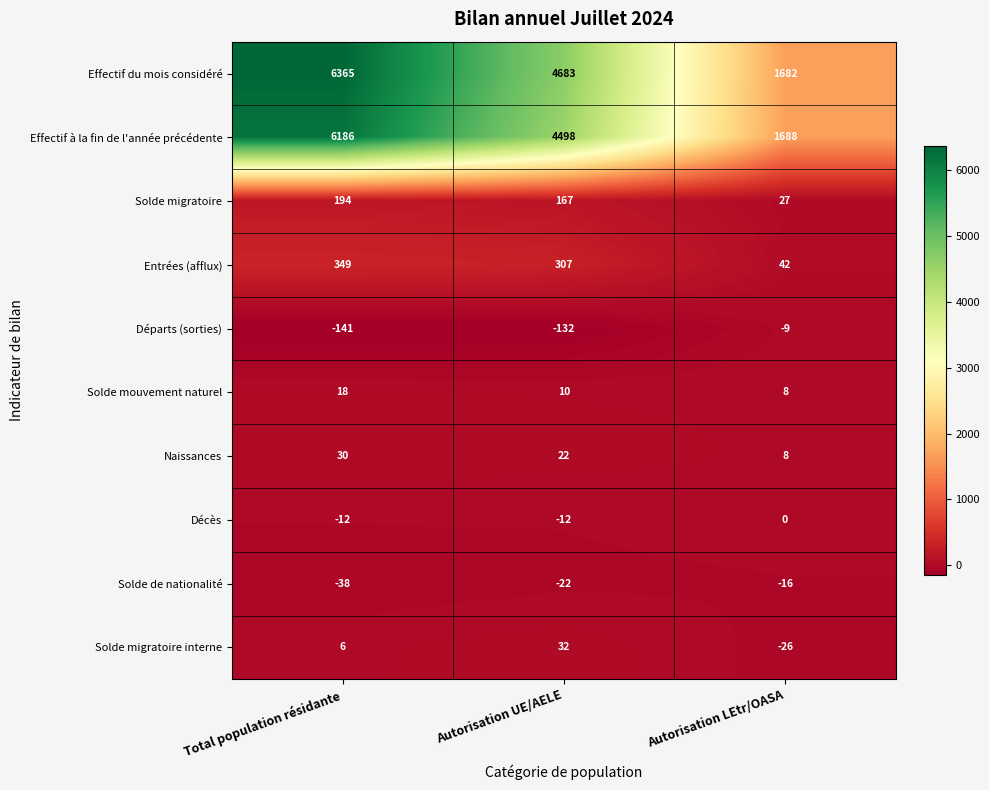

The value of Solde migratoire interne at Autorisation UE/AELE is 32. True or false?

True